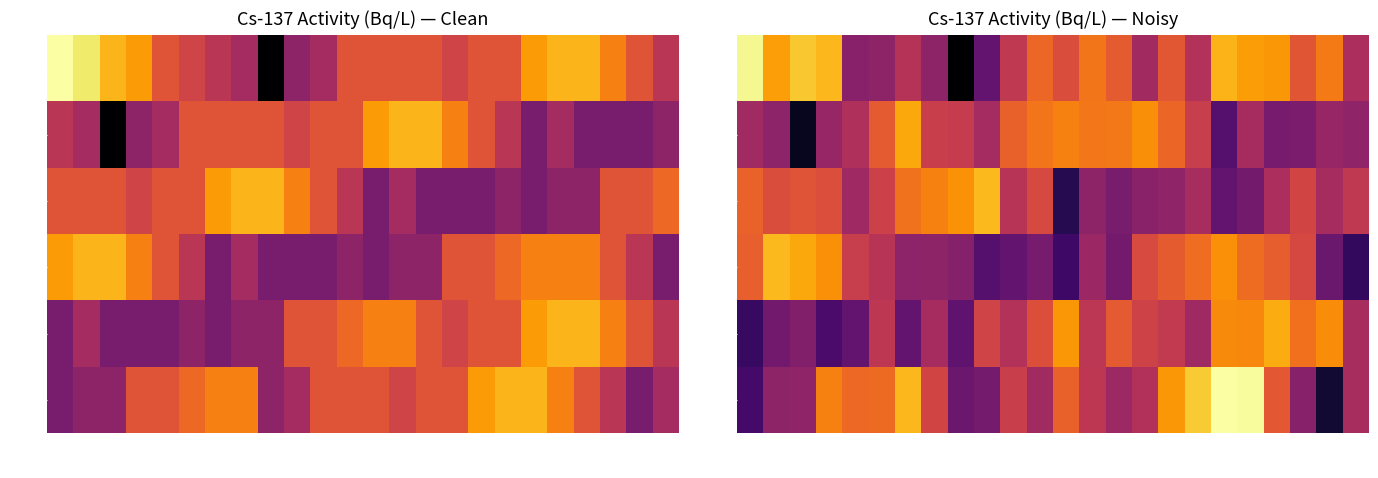

Rank the series by their maximum value, from highest to lowest.

05:00, 00:00, 03:00, 02:00, 04:00, 01:00